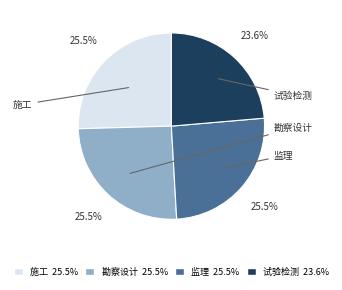

Is there any slice that represents more than half of the pie?

No